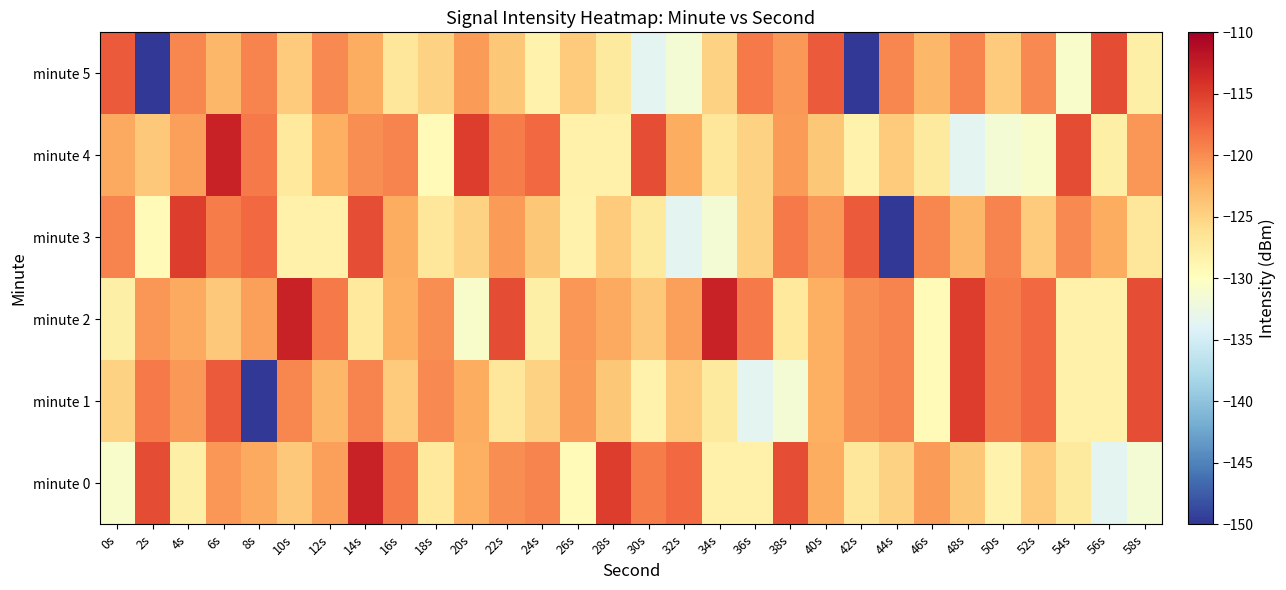

At which category is the sum across all series the highest?

6s